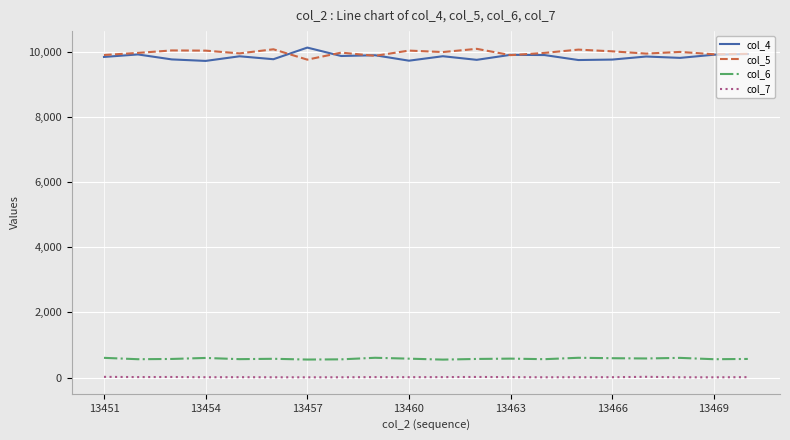

What is the maximum value shown in the chart?

10134